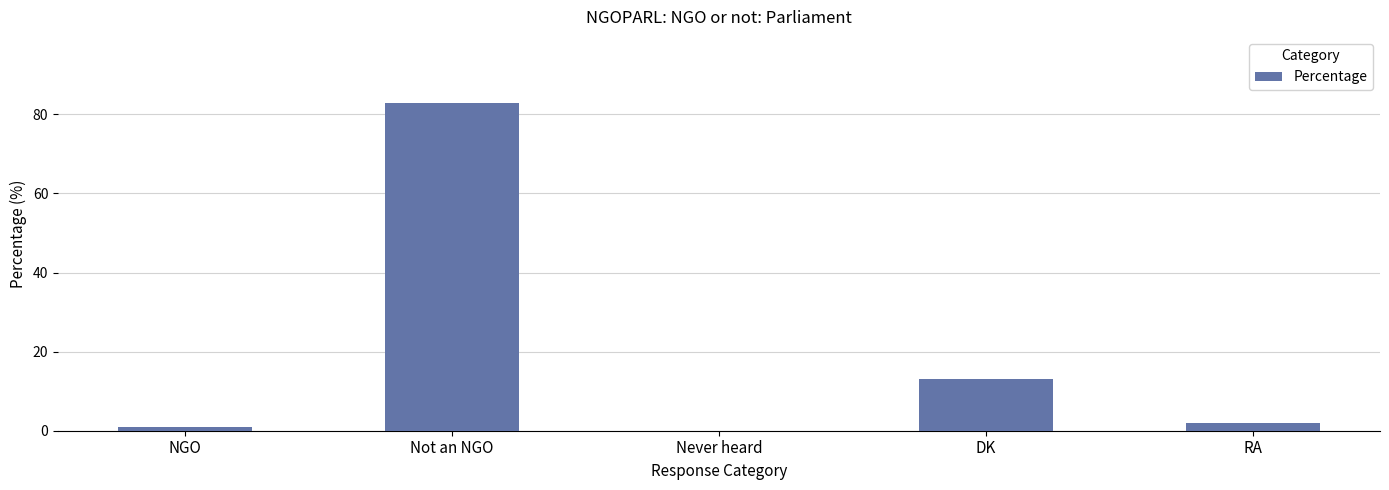

What is the ratio of the value at RA to the value at NGO?

2.0